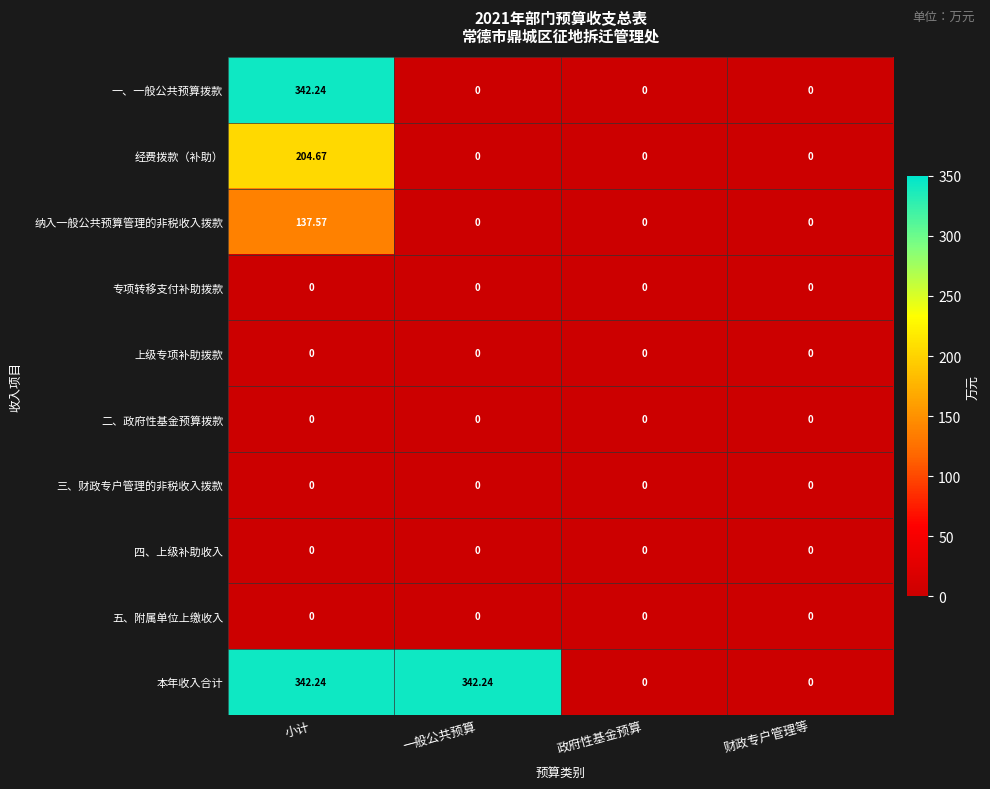

At which category is the sum across all series the highest?

小计